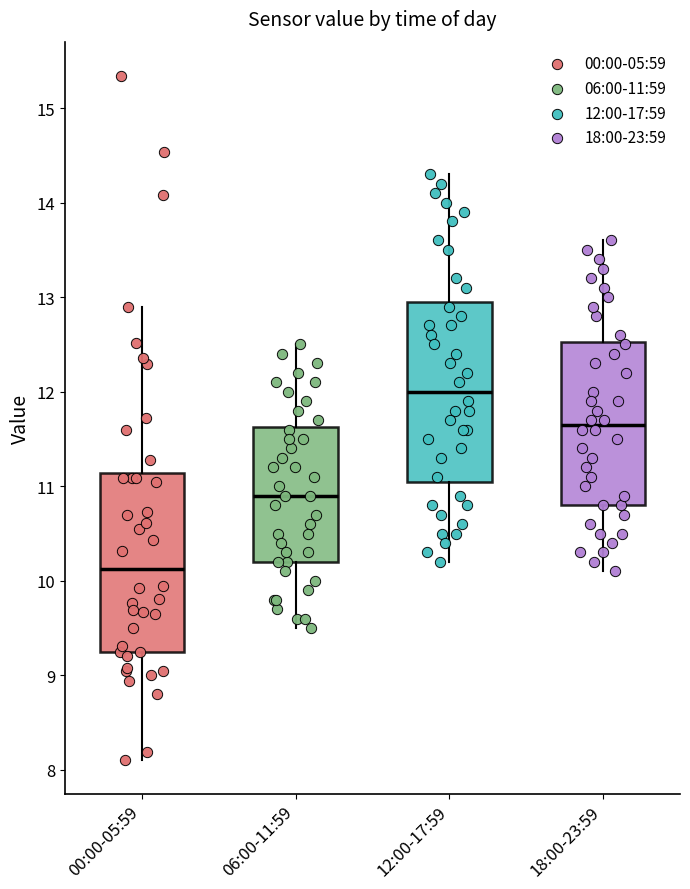

Reading left to right, read every box against the y-axis: the position of its median line, the range the box covers, and the ends of its whiskers. The values are not printed on the chart, so give them approximately, as read against the axis.

00:00-05:59: median 10.1, box 9.3 to 11.1, whiskers 8.1 to 12.9
06:00-11:59: median 10.9, box 10.2 to 11.6, whiskers 9.5 to 12.5
12:00-17:59: median 12.0, box 11.1 to 13.0, whiskers 10.2 to 14.3
18:00-23:59: median 11.7, box 10.8 to 12.5, whiskers 10.1 to 13.6